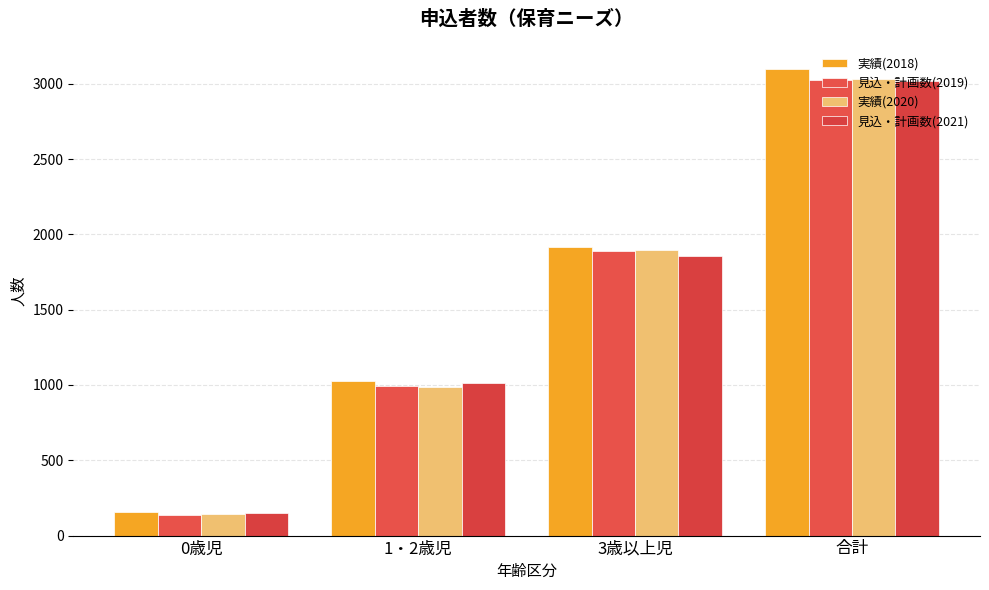

Between 3歳以上児 and 合計, which series saw the biggest shift?

実績(2018)